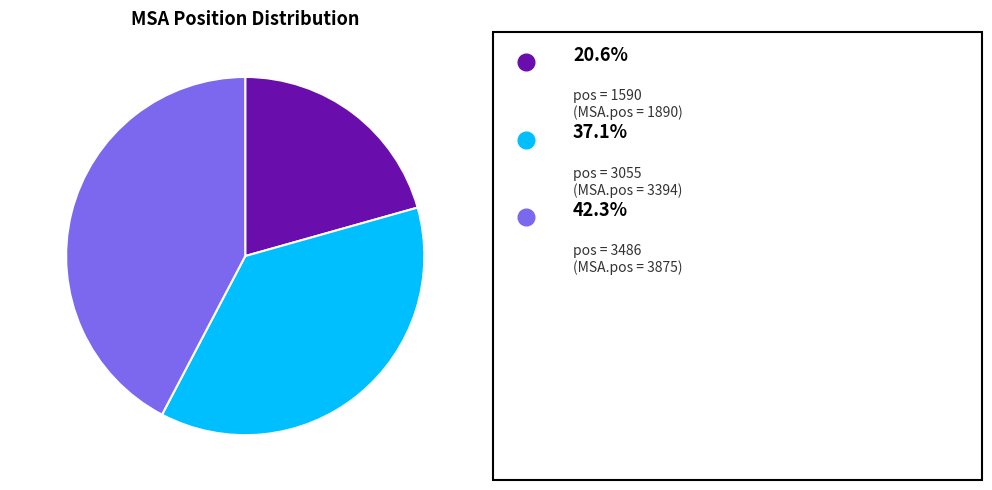

Is there a majority slice in this chart?

No